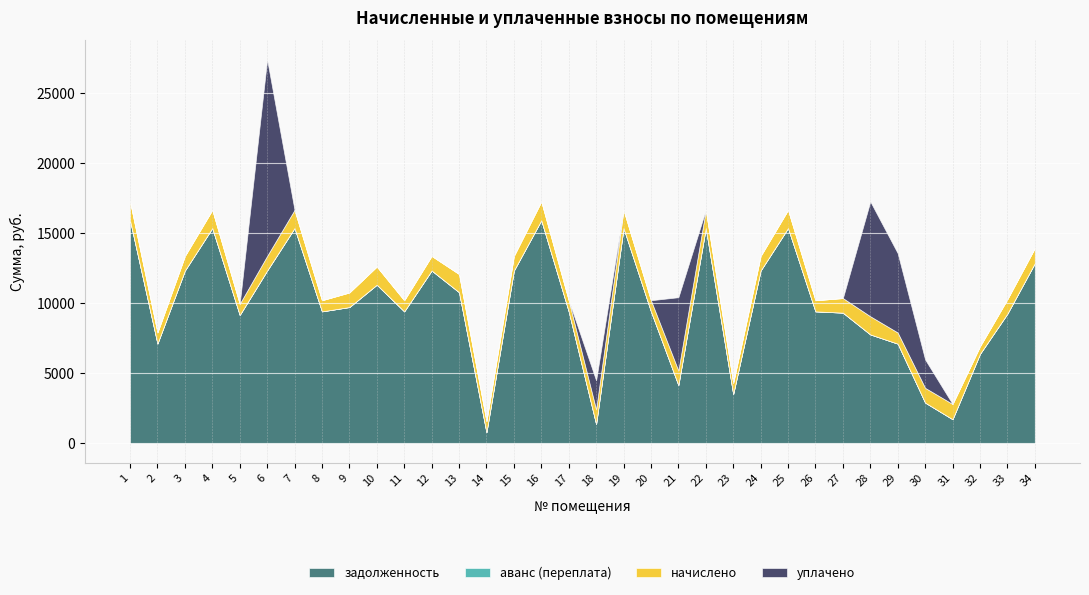

Reading left to right, list all the values displayed in this chart.

задолженность: 1=15936.0	2=7129.3	3=12345.6	4=15379.2	5=9171.9	6=12345.6	7=15379.2	8=9427.2	9=9736.4	10=11333.3	11=9427.2	12=12345.6	13=10797.7	14=795.4	15=12345.6	16=15936.0	17=9427.2	18=1383.5	19=15379.2	20=9427.2	21=4164.5	22=15379.2	23=3524.9	24=12345.6	25=15379.2	26=9427.2	27=9336.4	28=7781.4	29=7123.7	30=2914.0	31=1727.4	32=6393.6	33=9263.8	34=12864.0
аванс (переплата): 1=0.0	2=0.0	3=0.0	4=0.0	5=0.0	6=0.0	7=0.0	8=0.0	9=0.0	10=0.0	11=0.0	12=0.0	13=0.0	14=0.0	15=0.0	16=0.0	17=0.0	18=0.0	19=0.0	20=0.0	21=0.0	22=0.0	23=0.0	24=0.0	25=0.0	26=0.0	27=0.0	28=0.0	29=0.0	30=0.0	31=0.0	32=0.0	33=0.0	34=0.0
начислено: 1=1344.6	2=795.4	3=1041.7	4=1297.6	5=795.4	6=1041.7	7=1297.6	8=795.4	9=1041.7	10=1297.6	11=795.4	12=1041.7	13=1297.6	14=795.4	15=1041.7	16=1344.6	17=795.4	18=1041.7	19=1297.6	20=795.4	21=1041.7	22=1297.6	23=795.4	24=1041.7	25=1297.6	26=795.4	27=1041.7	28=1297.6	29=795.4	30=1053.0	31=1087.0	32=539.5	33=1033.6	34=1085.4
уплачено: 1=0.0	2=0.0	3=0.0	4=0.0	5=0.0	6=14032.0	7=0.0	8=0.0	9=0.0	10=0.0	11=0.0	12=0.0	13=0.0	14=0.0	15=0.0	16=0.0	17=0.0	18=2078.0	19=0.0	20=0.0	21=5232.1	22=0.0	23=0.0	24=0.0	25=0.0	26=0.0	27=0.0	28=8200.0	29=5664.4	30=2026.0	31=0.0	32=0.0	33=0.0	34=0.0